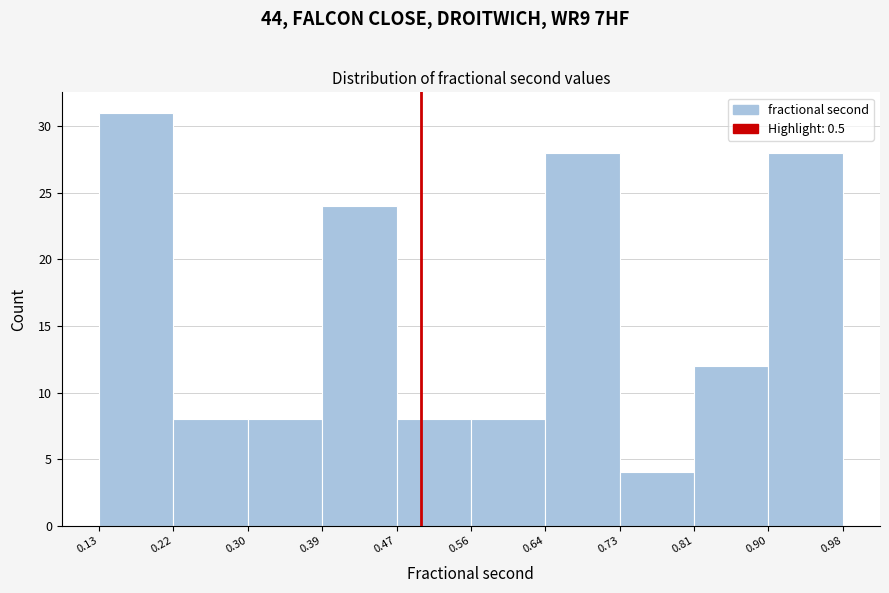

Reading left to right, list every bar in this chart as the range it spans on the x-axis followed by its height. The values are not printed on the chart, so give them approximately, as read against the axis.

0.13 to 0.22: 31
0.22 to 0.30: 8
0.30 to 0.39: 8
0.39 to 0.47: 24
0.47 to 0.56: 8
0.56 to 0.64: 8
0.64 to 0.73: 28
0.73 to 0.81: 4
0.81 to 0.90: 12
0.90 to 0.98: 28